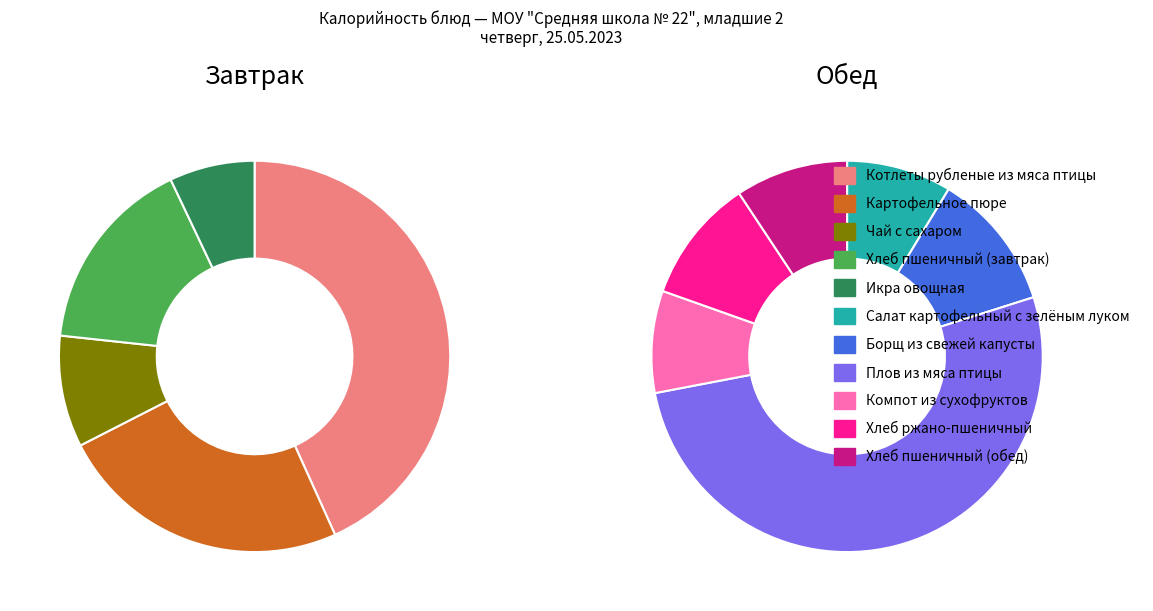

To the nearest percent, what portion does Чай с сахаром represent?

4%